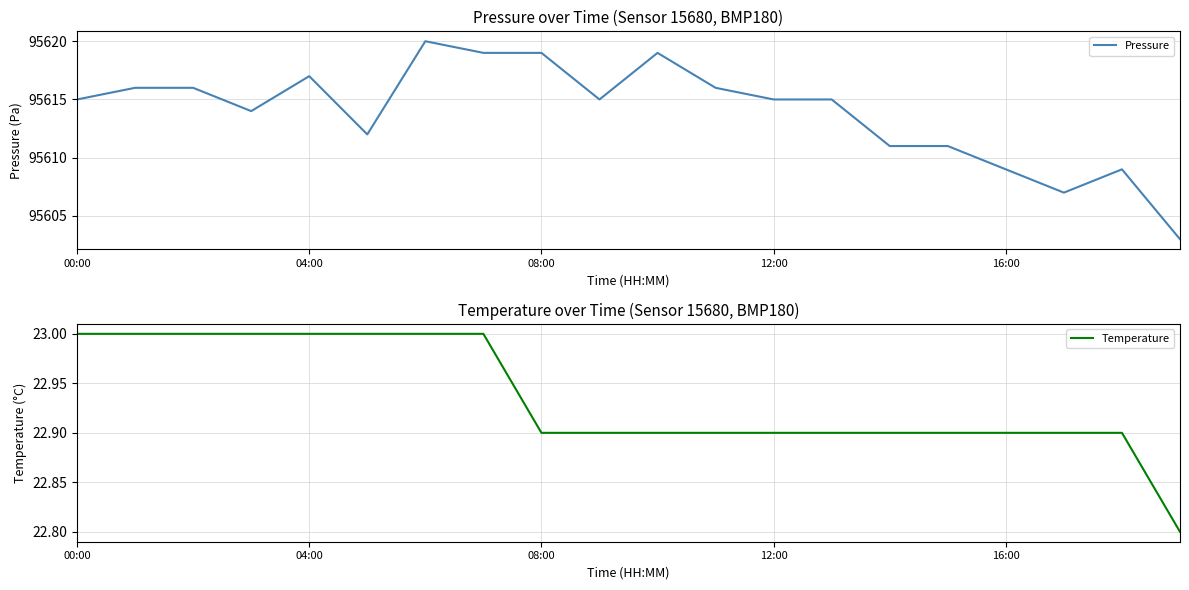

Reading left to right, what are all the values shown in this chart?

Pressure: 95615.0	95616.0	95616.0	95614.0	95617.0	95612.0	95620.0	95619.0	95619.0	95615.0	95619.0	95616.0	95615.0	95615.0	95611.0	95611.0	95609.0	95607.0	95609.0	95603.0
Temperature: 23.0	23.0	23.0	23.0	23.0	23.0	23.0	23.0	22.9	22.9	22.9	22.9	22.9	22.9	22.9	22.9	22.9	22.9	22.9	22.8